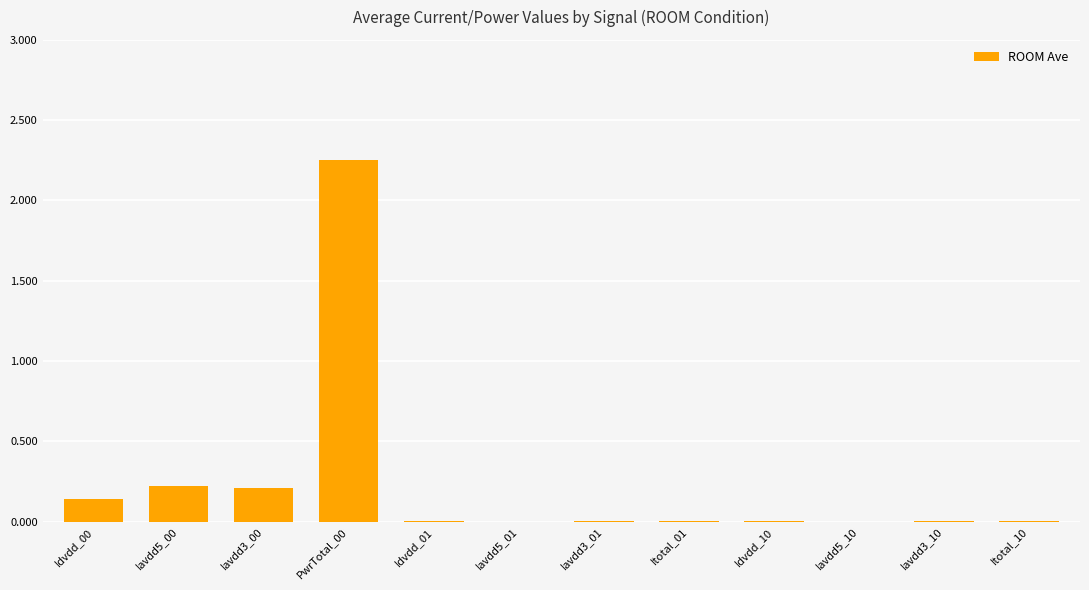

Which label corresponds to the largest value in the chart?

PwrTotal_00